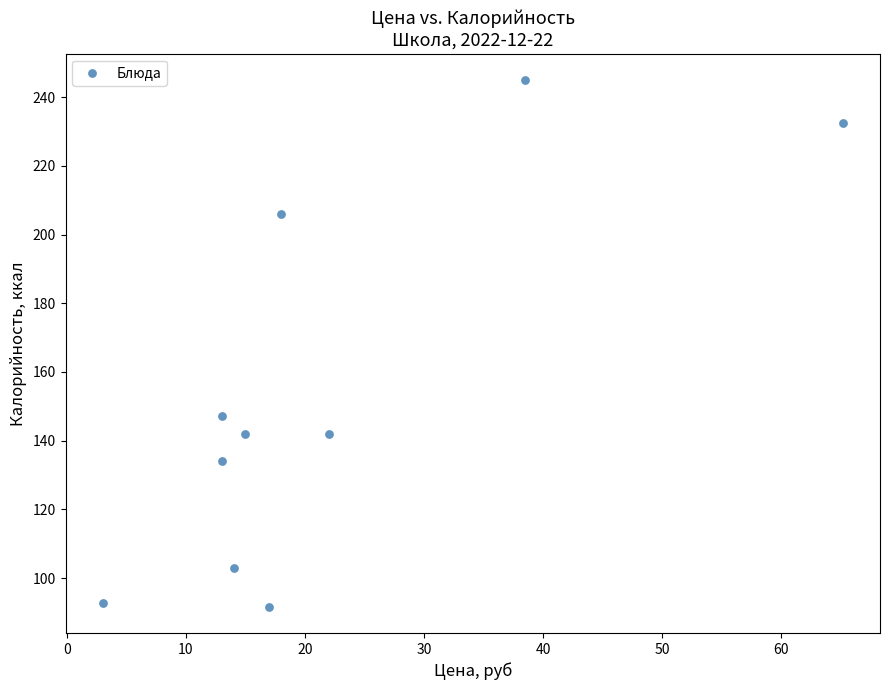

What Y value in the scatter plot is closest to 168?

147.2